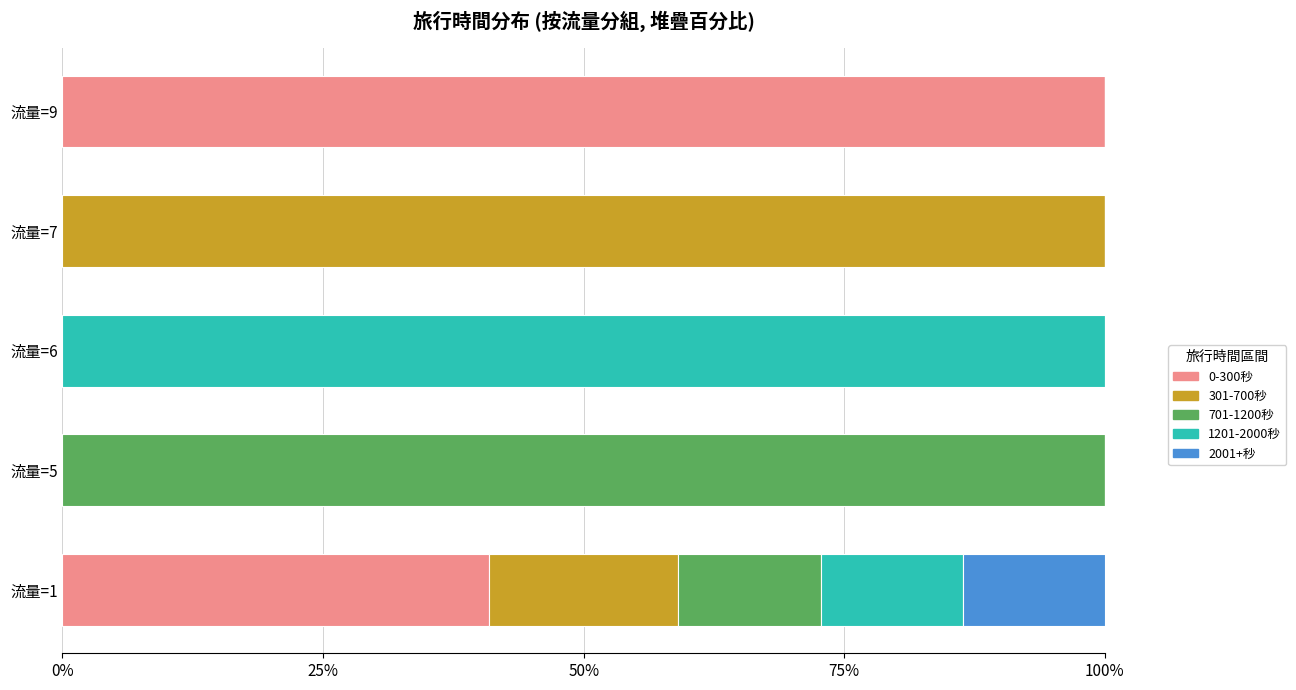

What is the total value across all series at 流量=7?

100.0